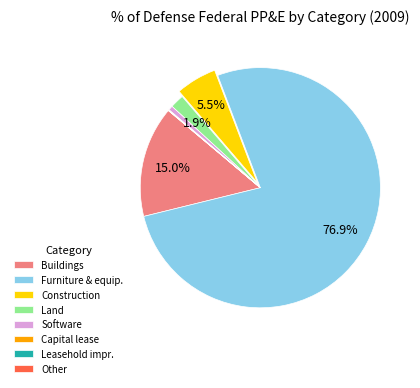

Which slice represents more than half of the pie?

Furniture & equip.